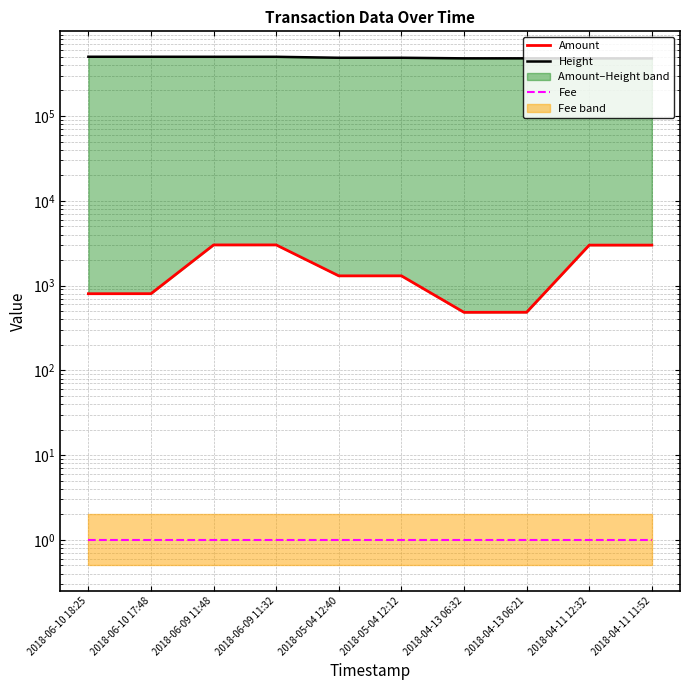

True or false: Amount and Fee cross at least once.

False